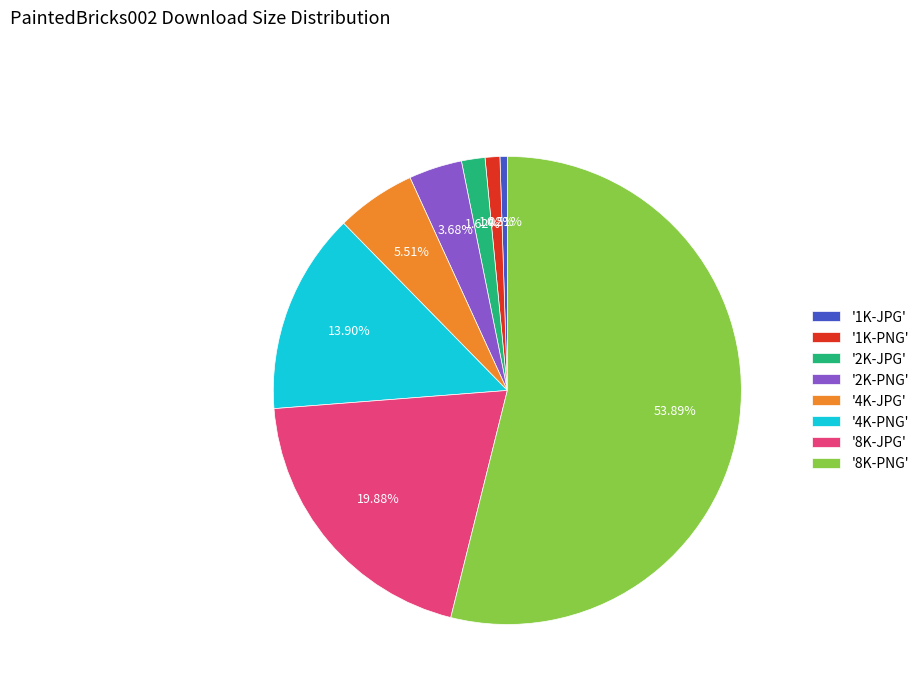

What is the majority slice?

'8K-PNG'